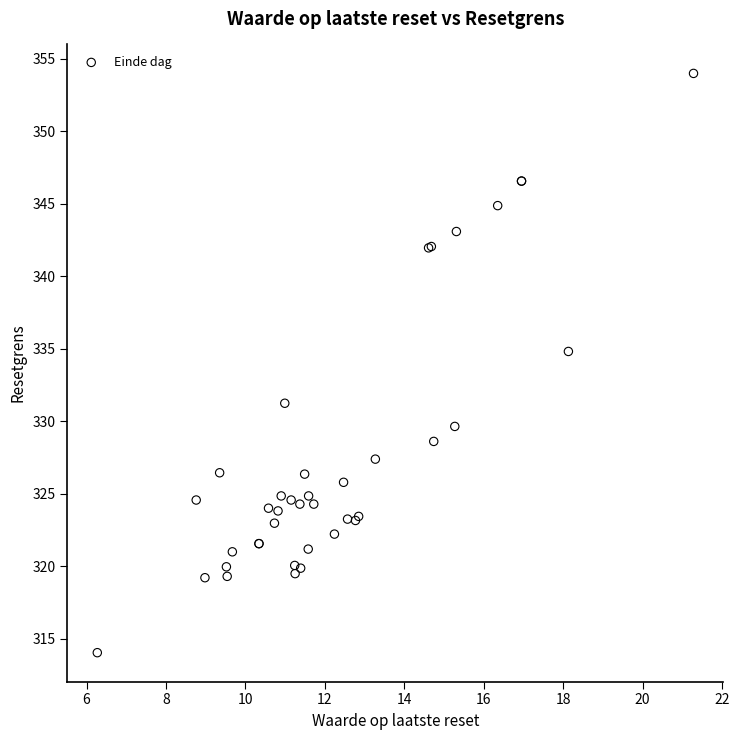

What Y value in the scatter plot is closest to 334?

334.8